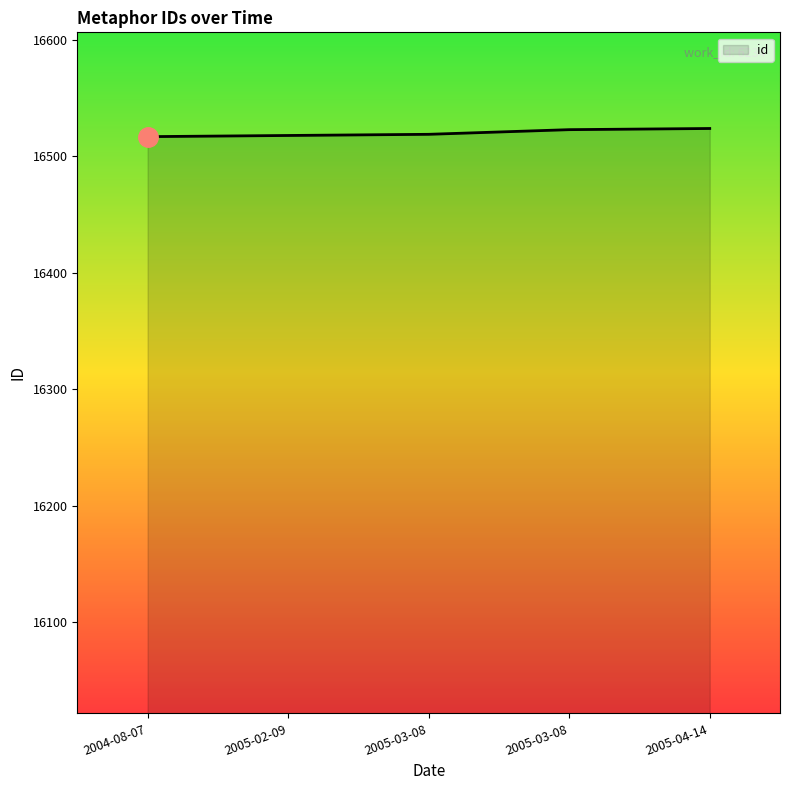

Reading left to right, extract all data points from this chart.

2004-08-07=16517	2005-02-09=16518	2005-03-08=16519	2005-03-08=16523	2005-04-14=16524